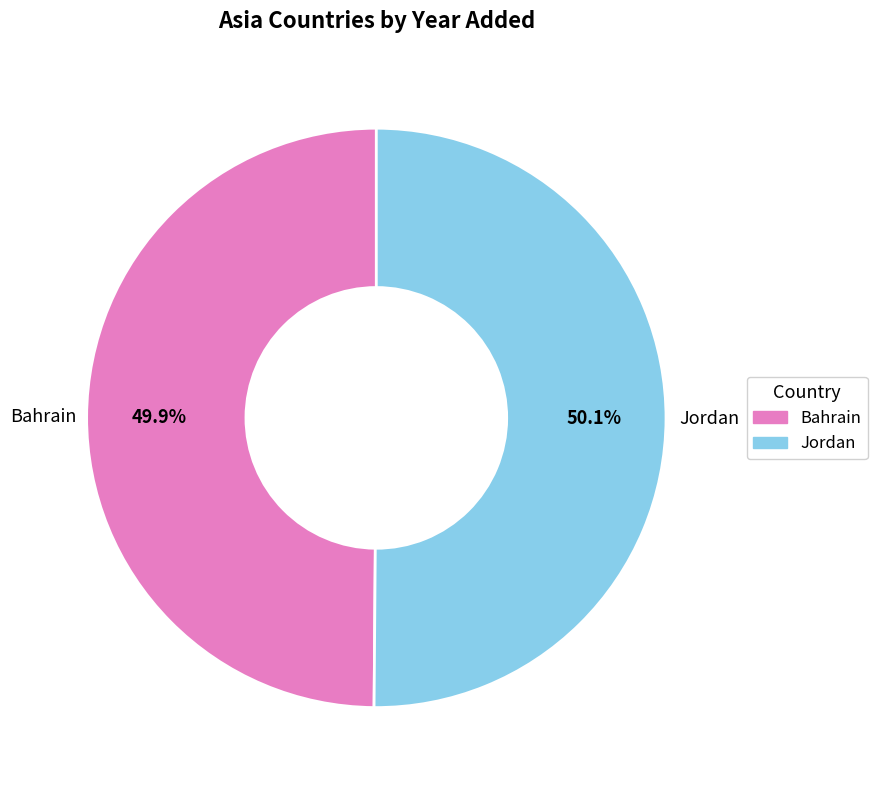

Is it true that Bahrain is 39% of the pie?

False